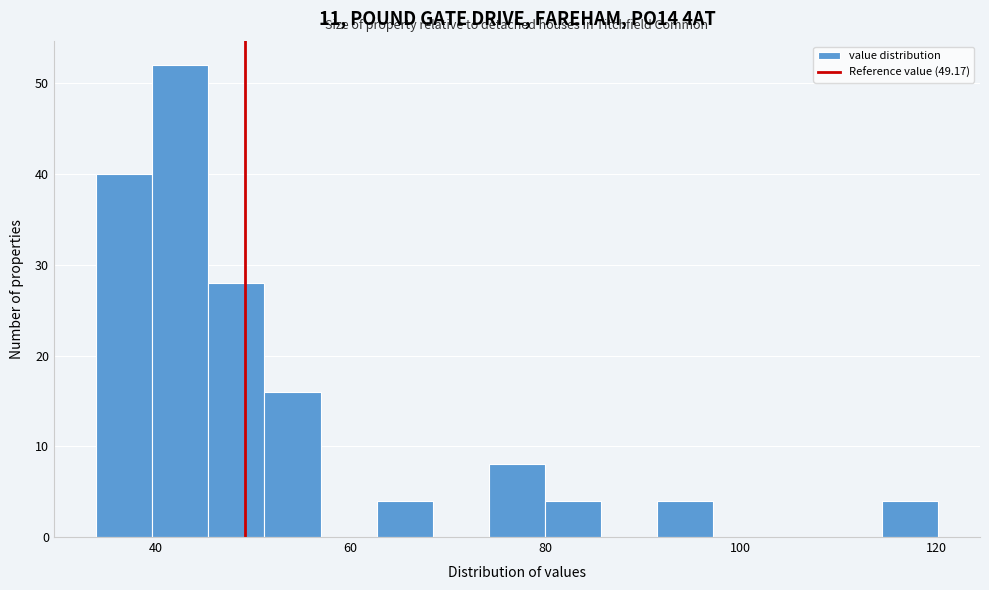

Around what value on the x-axis is the tallest bar? Give the approximate position of its centre, as read against the axis.

42